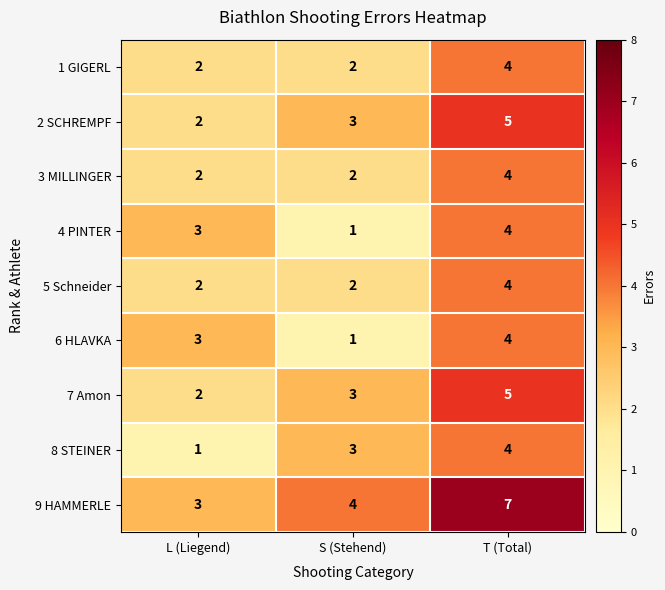

The value of 5 Schneider at T (Total) is 4. True or false?

True